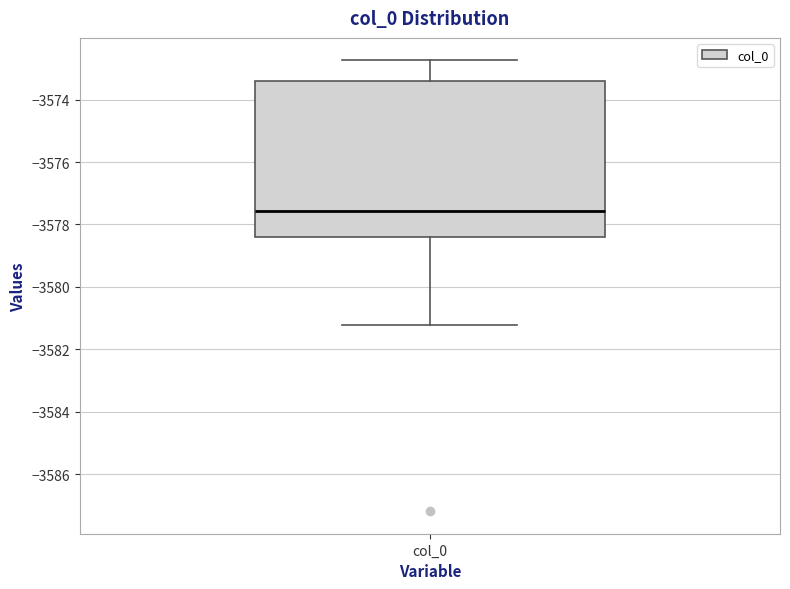

Where is the lower edge of the box for col_0 on the y-axis? The values are not printed on the chart, so give them approximately, as read against the axis.

-3578.4